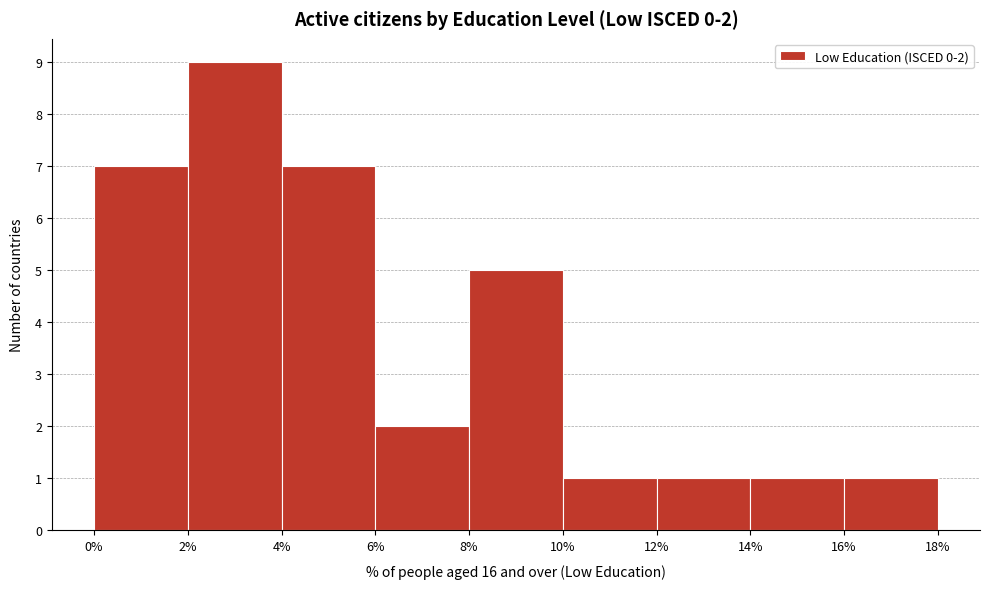

Over which range of the x-axis is the bar tallest?

2% to 4%